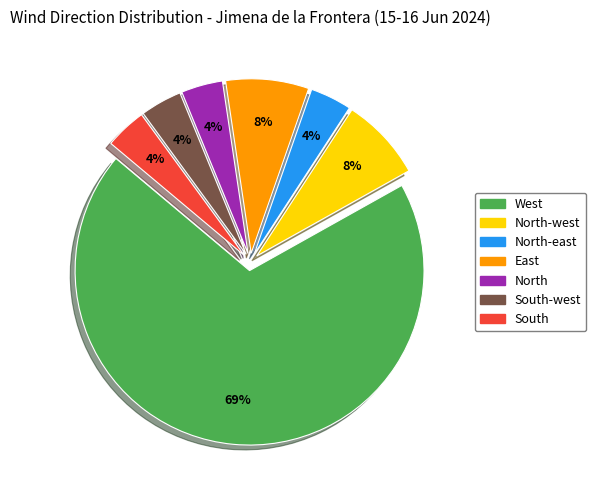

To the nearest percent, what is the average slice percentage?

14%